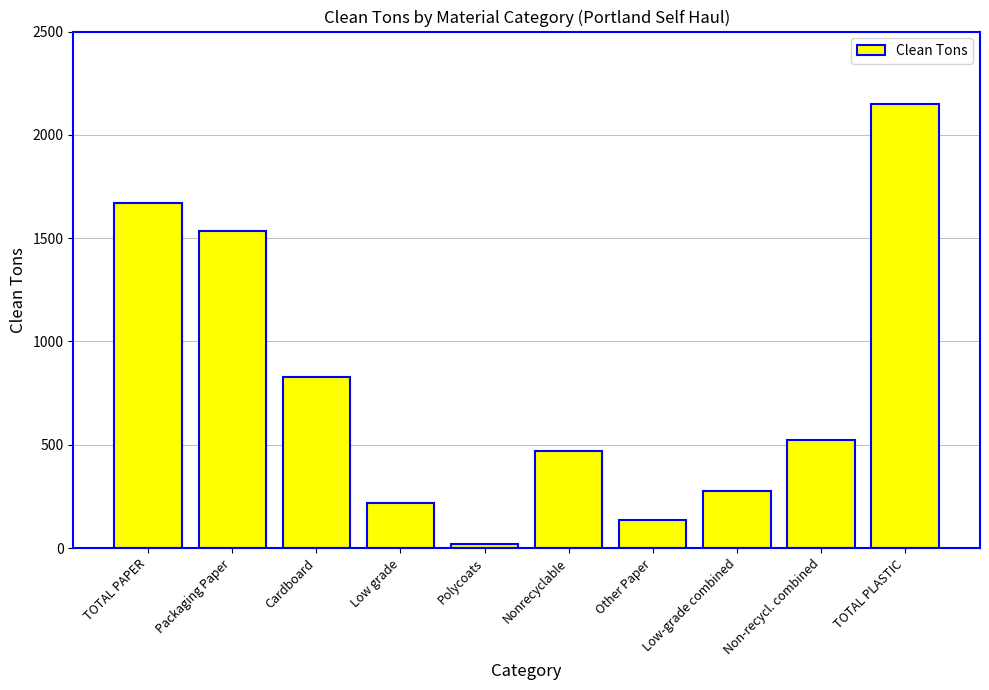

List the labels in order of value, largest first.

TOTAL PLASTIC, TOTAL PAPER, Packaging Paper, Cardboard, Non-recycl. combined, Nonrecyclable, Low-grade combined, Low grade, Other Paper, Polycoats